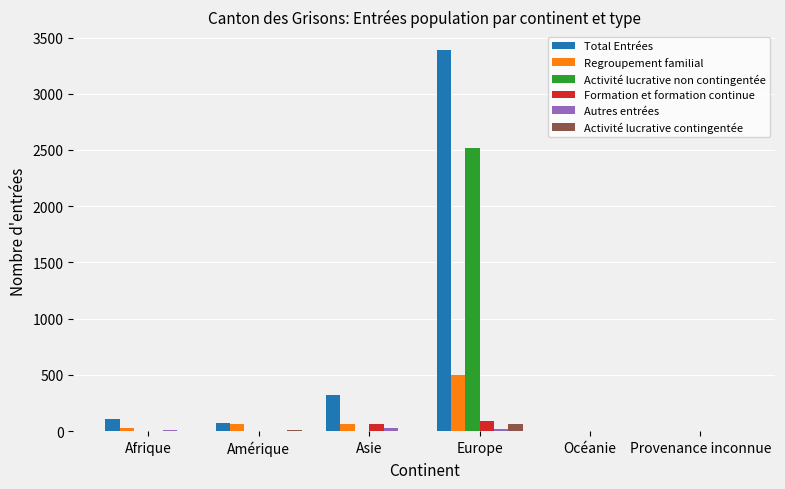

What is the total value across all series at Océanie?

8